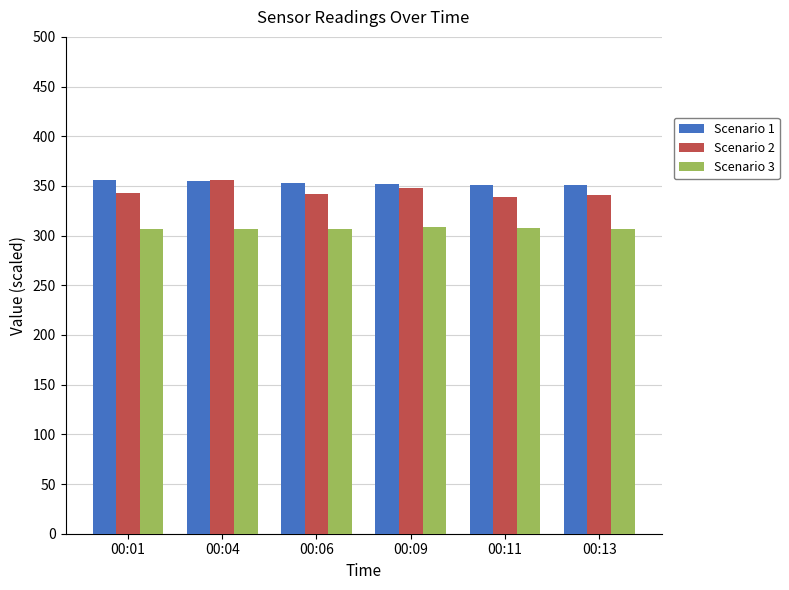

Which series has the widest spread of values?

Scenario 2